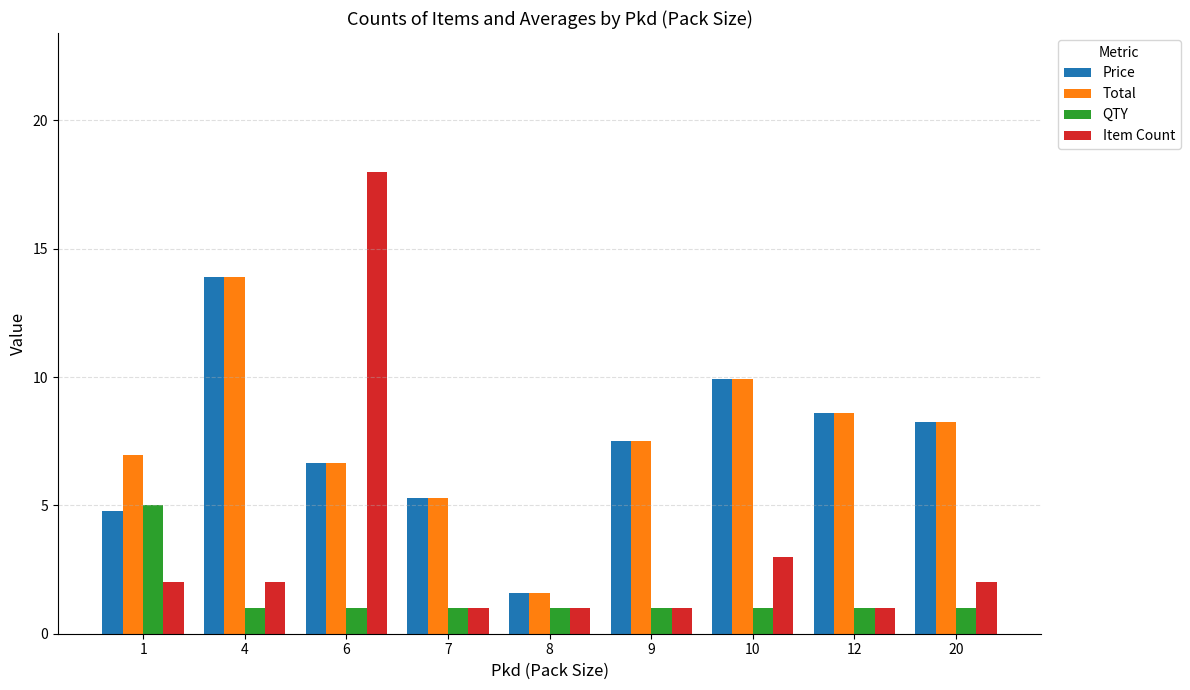

What is the value of the QTY bar at the 7th from the left?

1.0